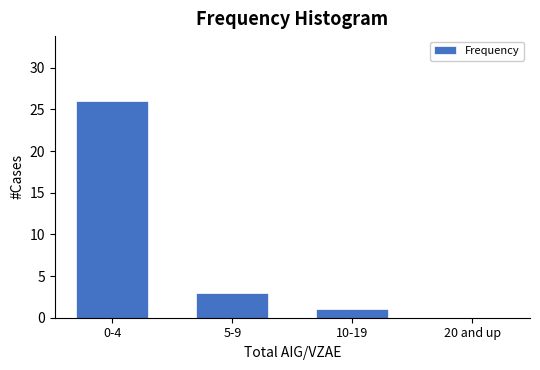

Reading left to right, what are all the values shown in this chart?

0-4=26	5-9=3	10-19=1	20 and up=0